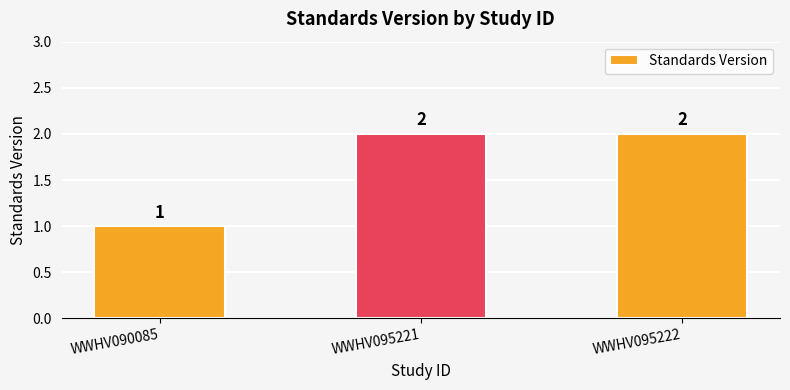

Which has a higher value, WWHV095221 or WWHV090085?

WWHV095221